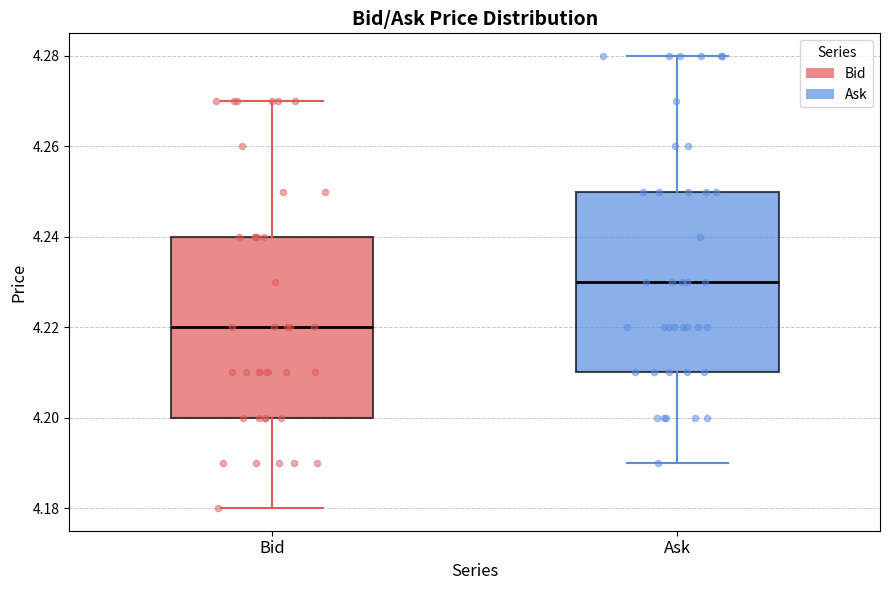

Which box's median line is the lowest?

Bid